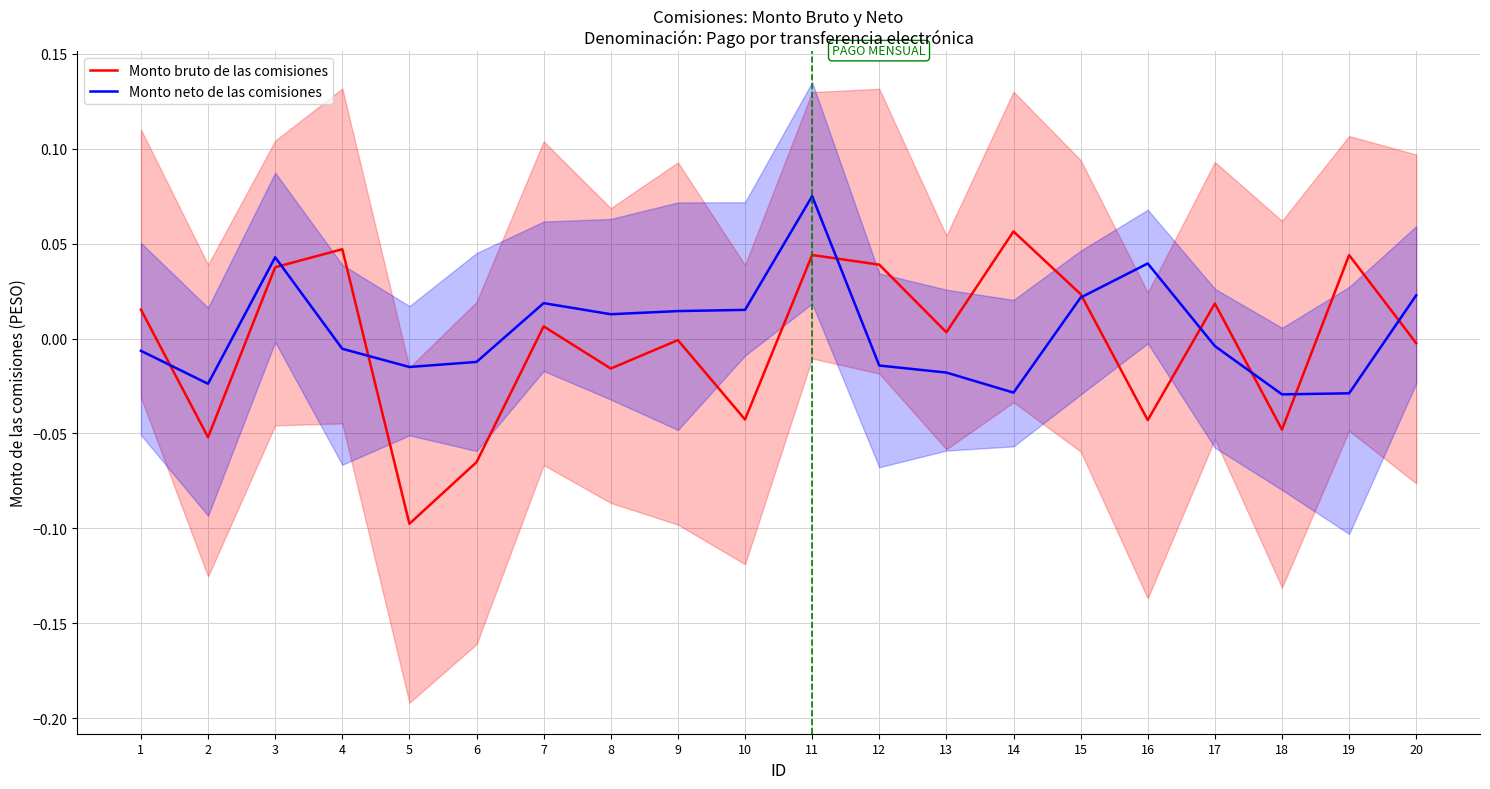

How many data points does each series have?

20